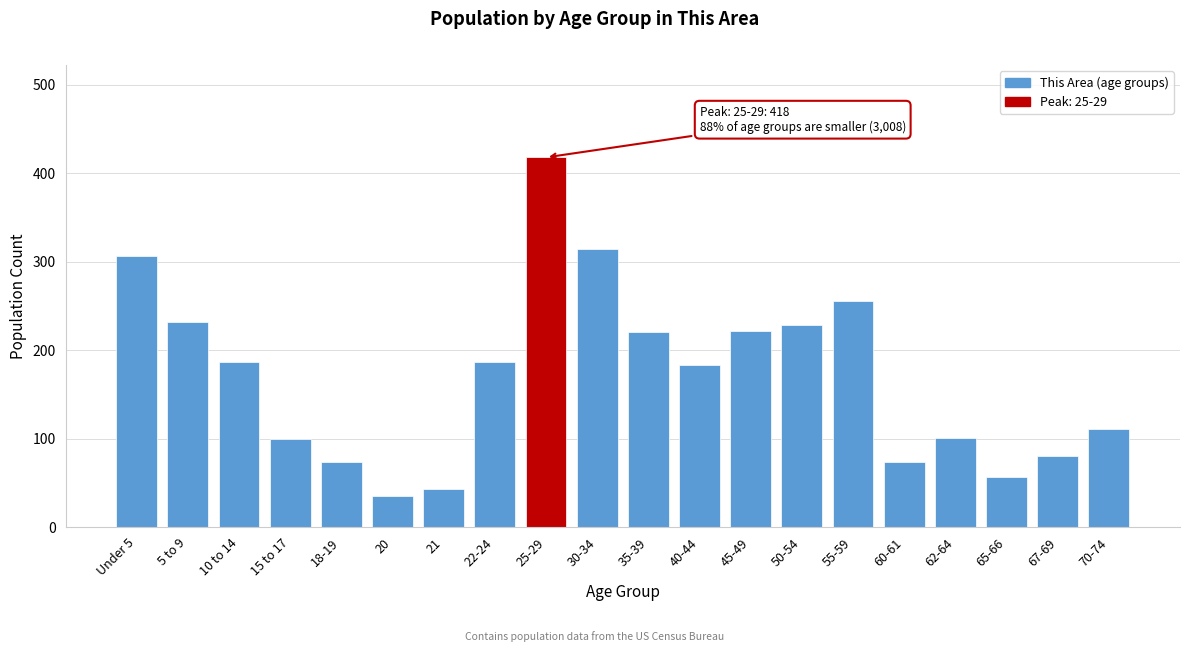

Approximately how many times larger is the value at 30-34 compared to 62-64?

3.1